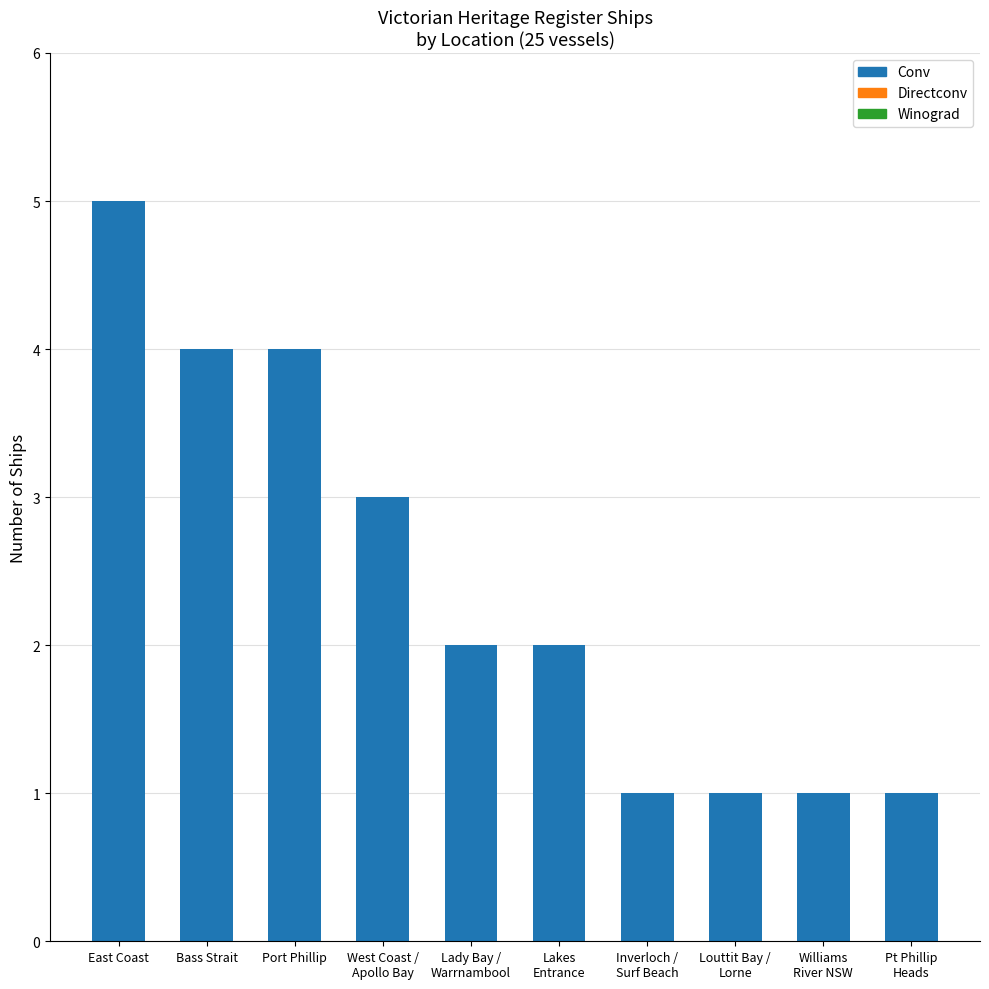

Which label corresponds to the largest value in the chart?

East Coast